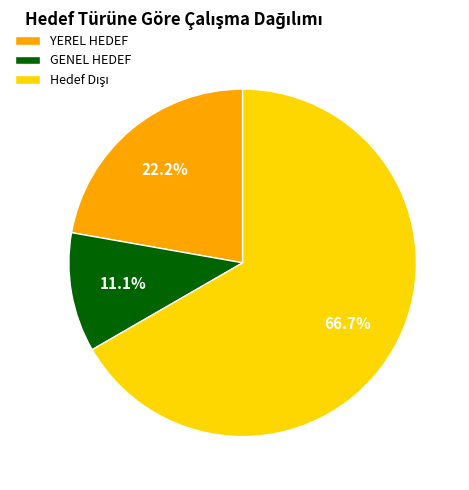

Between GENEL HEDEF and YEREL HEDEF, which is larger?

YEREL HEDEF